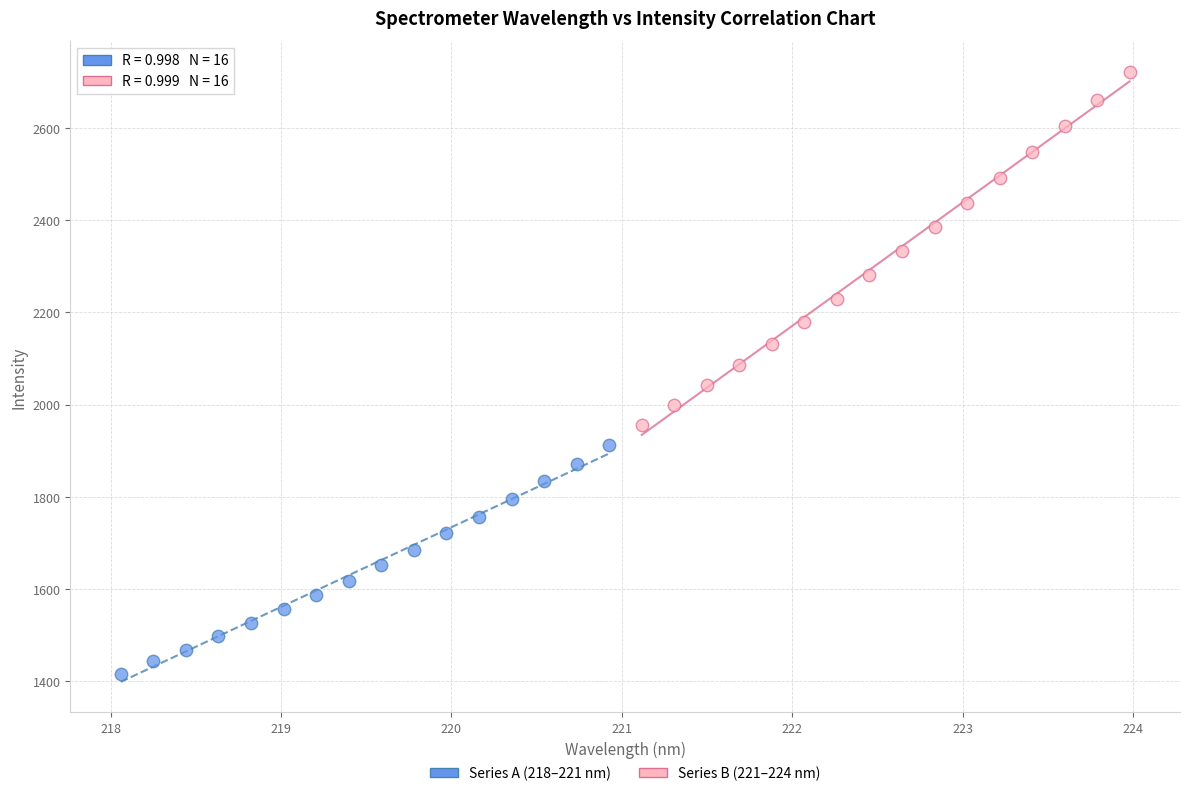

Which series contains the highest Y value?

Series B (221–224 nm)